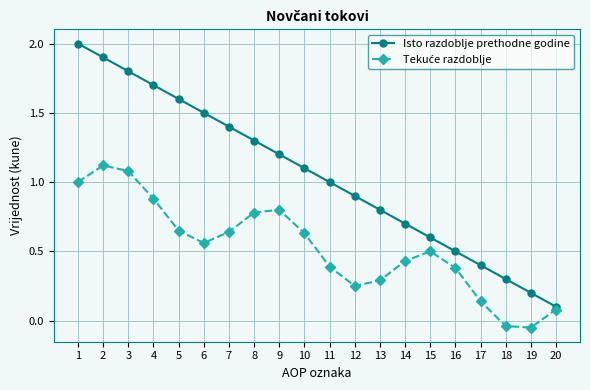

At which label does Isto razdoblje prethodne godine reach its minimum?

20